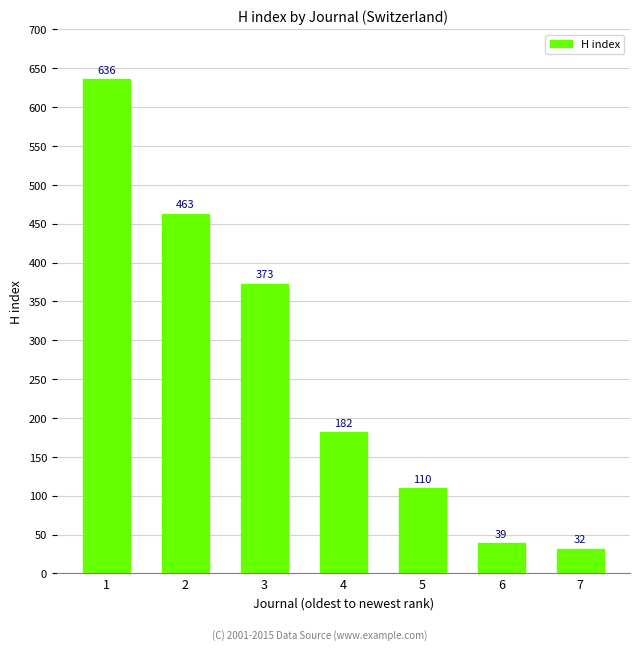

Which category has the lowest value across all series?

7